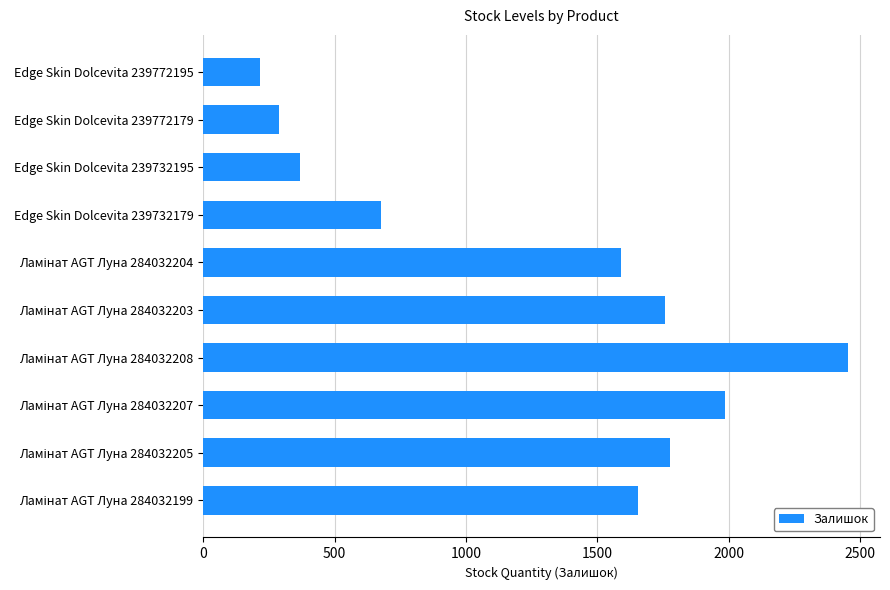

How many distinct data groups are displayed?

1